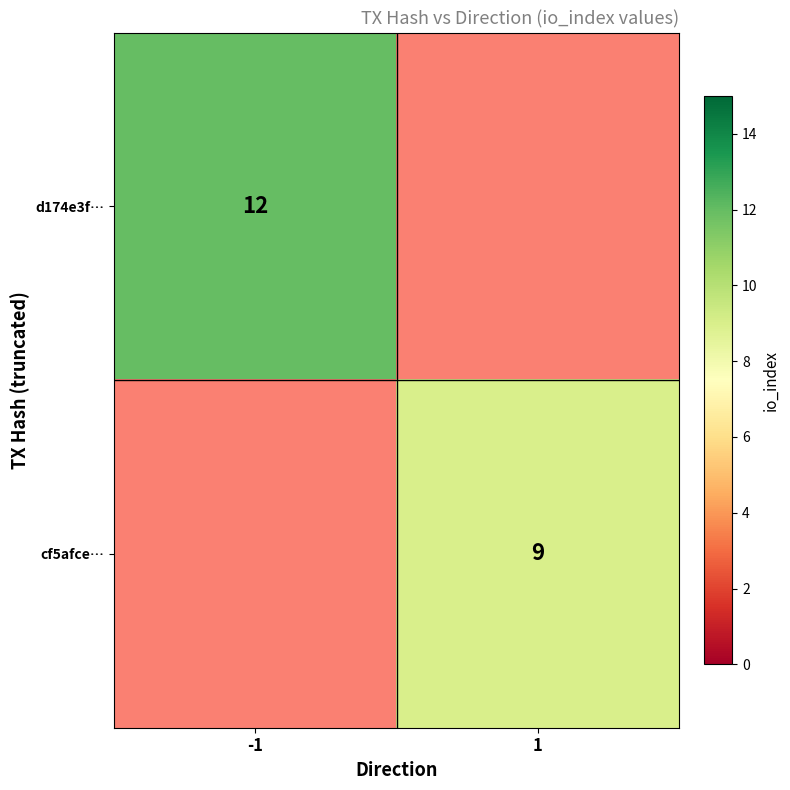

The cf5afce… series shows 5 at 1. True or false?

False